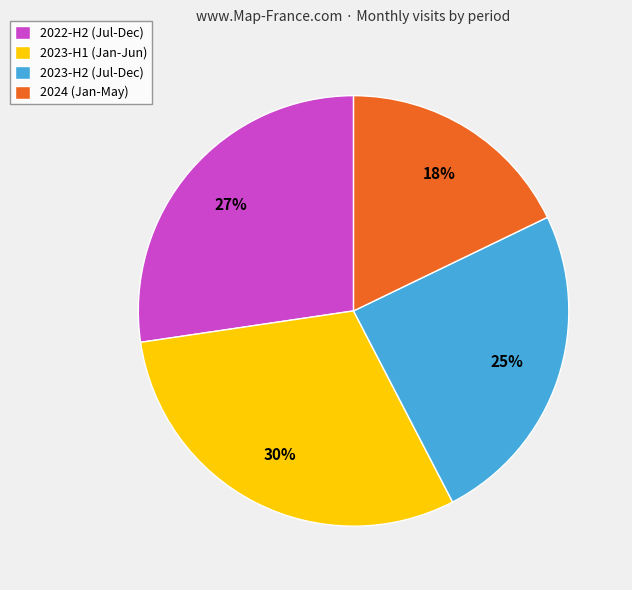

True or false: 2022-H2 (Jul-Dec) accounts for 39% of the total.

False